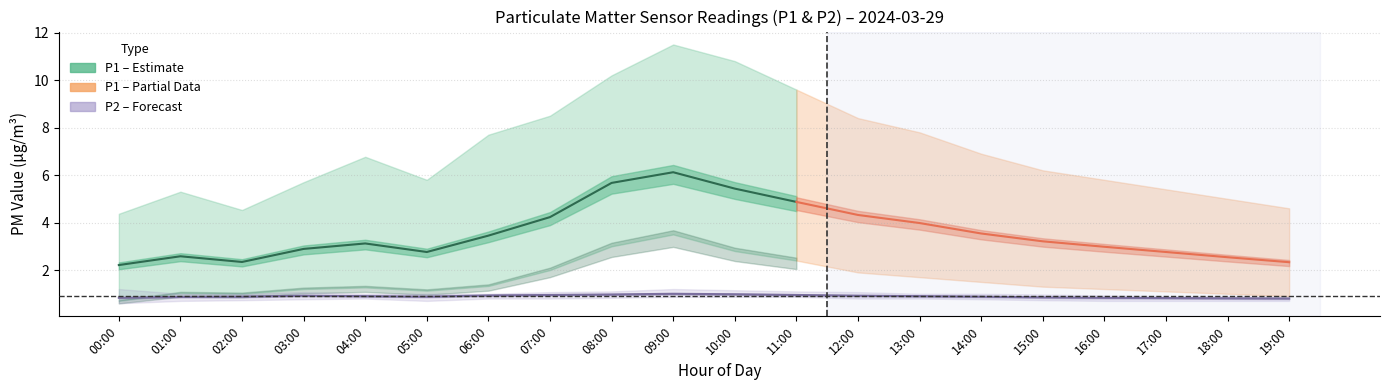

The value of P1_upper at 13:00 is 3.0. True or false?

False